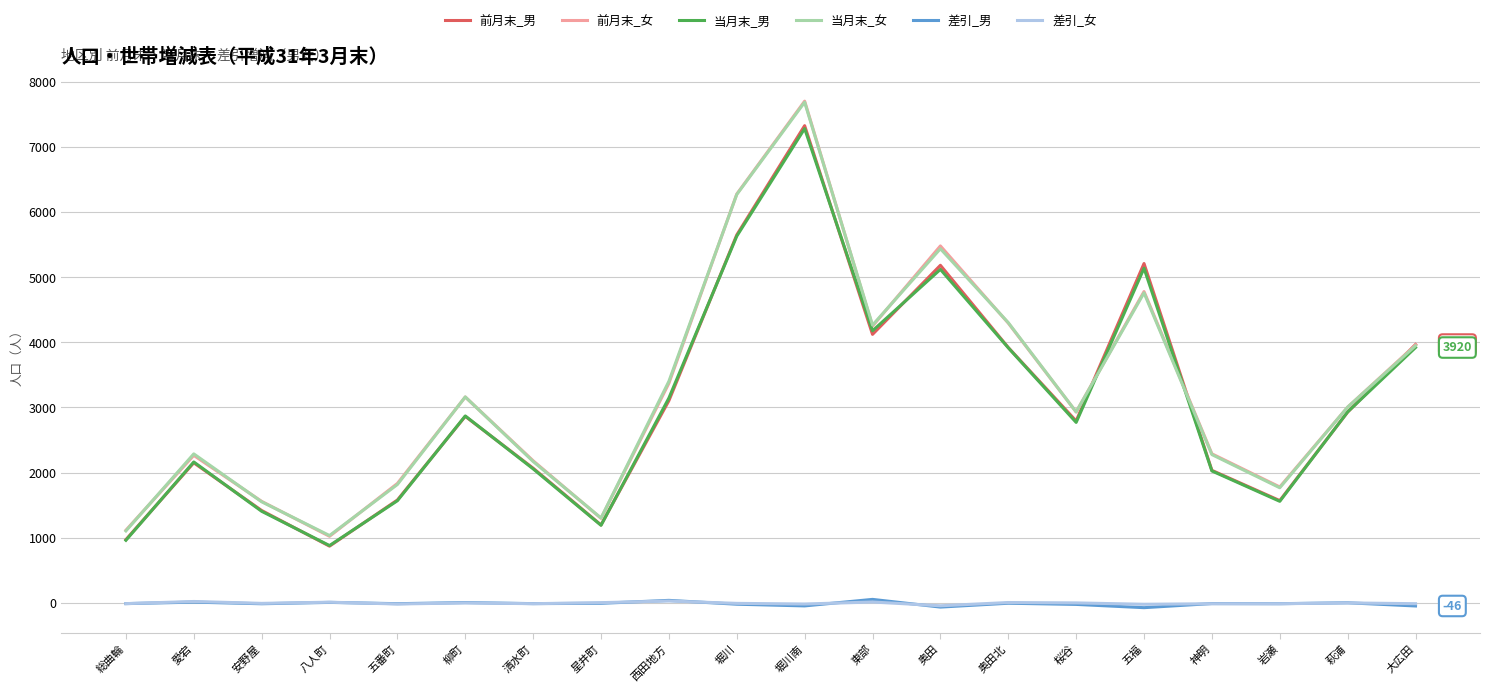

At which category is the sum across all series the highest?

堀川南